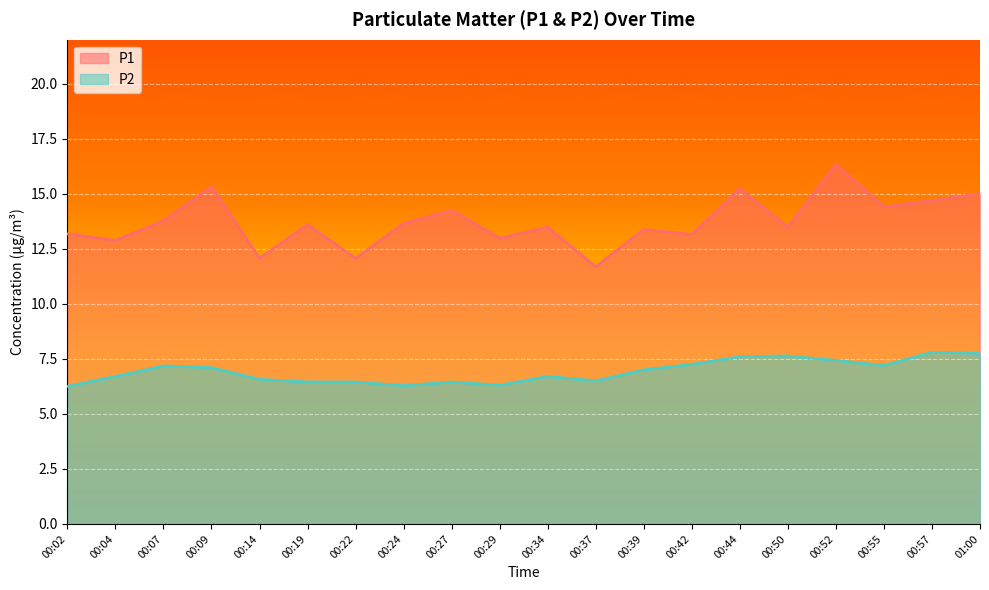

Between 00:04 and 00:50, which series saw the biggest shift?

P2